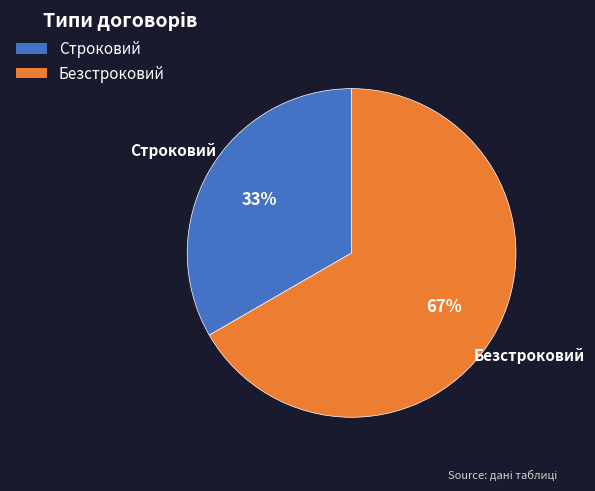

Is it true that Безстроковий is 67% of the pie?

True